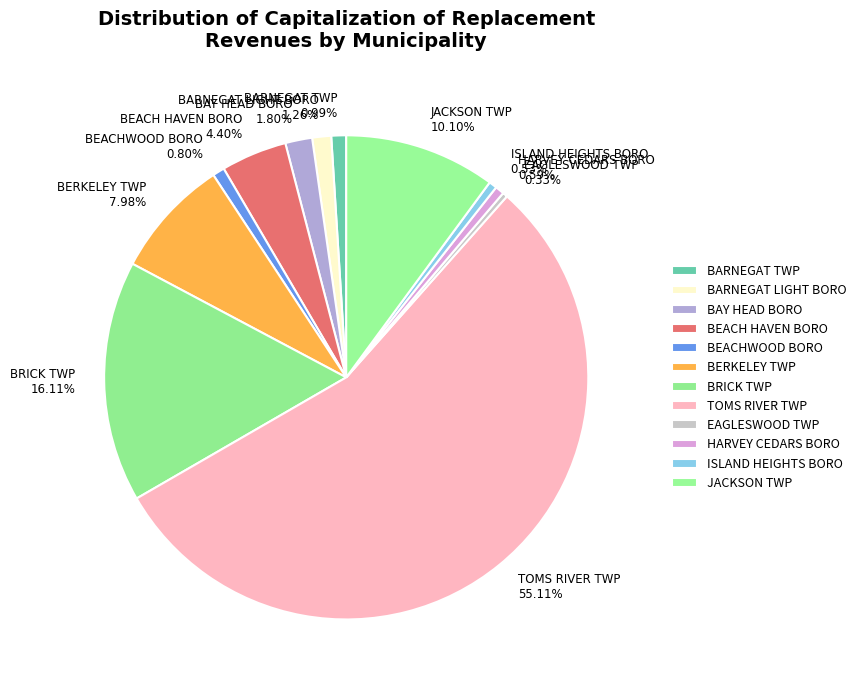

Does any single category account for the majority?

Yes